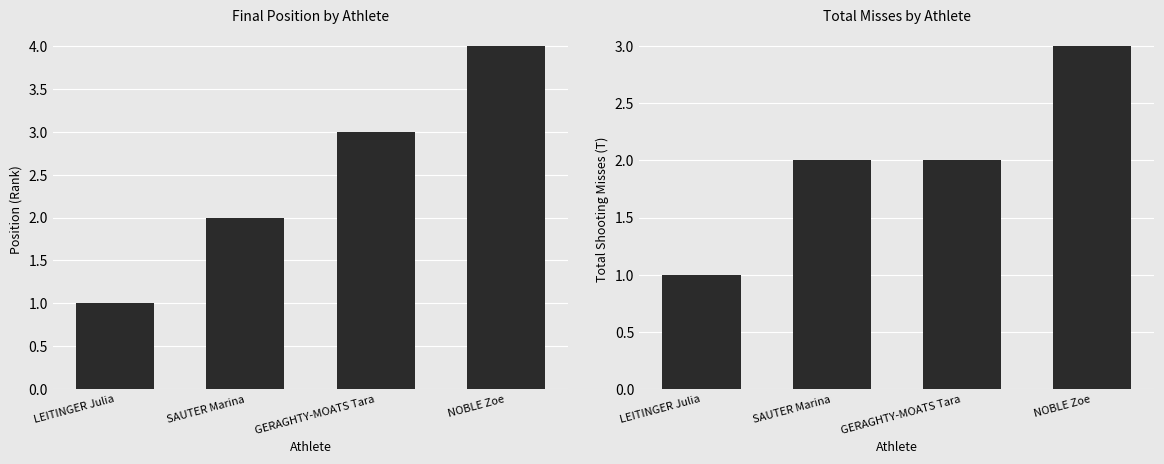

What is the maximum value for Pos?

4